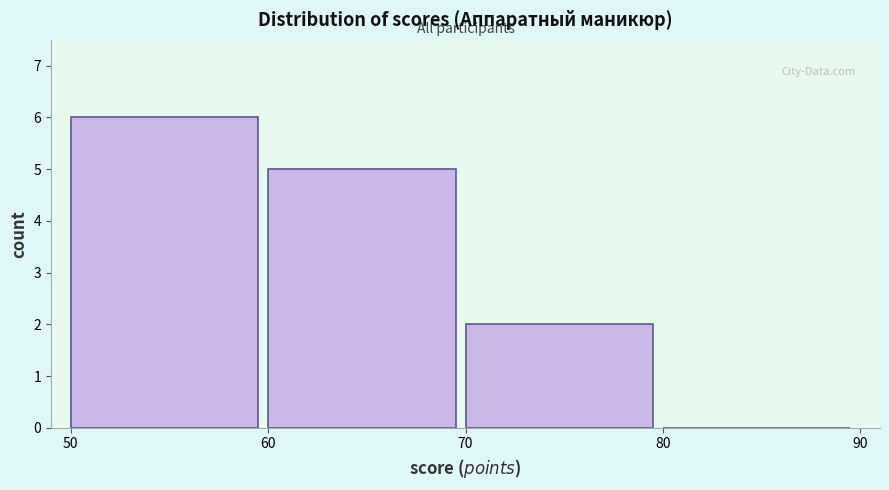

Which range on the x-axis has the tallest bar?

50 to 60